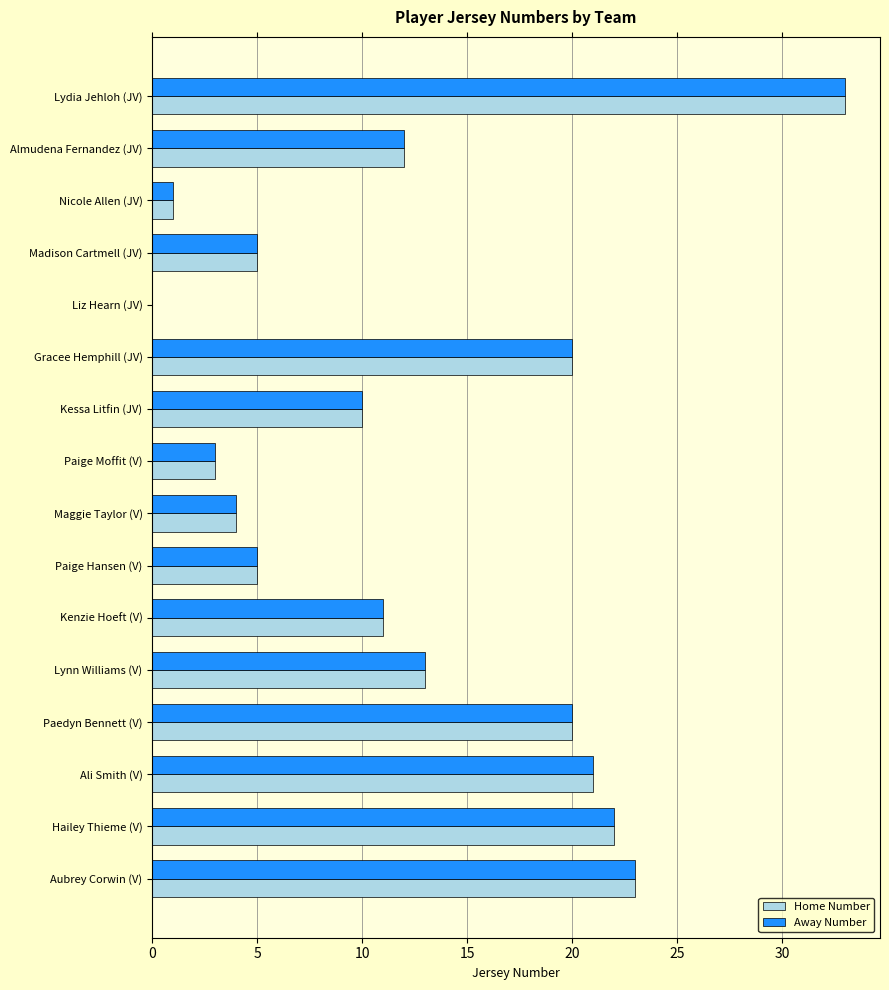

Count the number of data series in this chart.

2